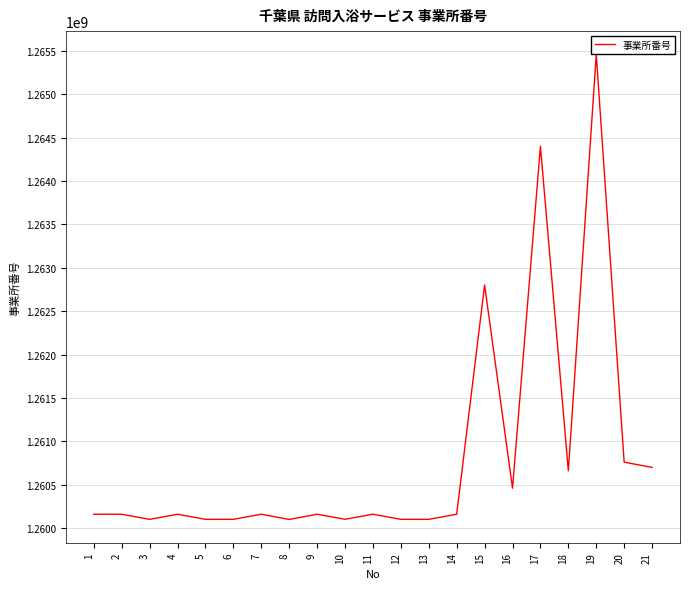

What is the difference between the maximum and second lowest values?

5359086